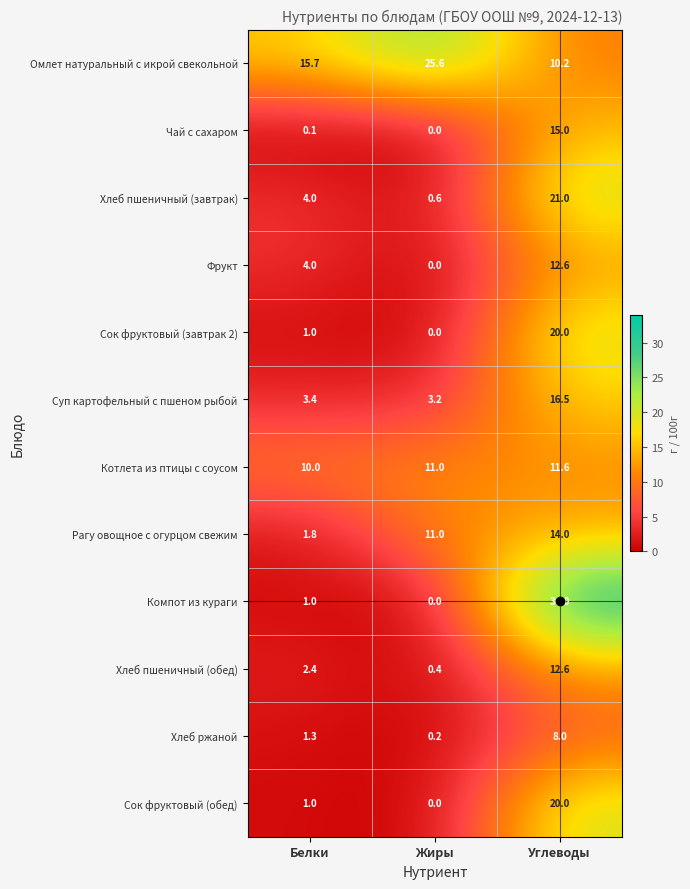

How many values in the Хлеб пшеничный (обед) series are below 2?

1